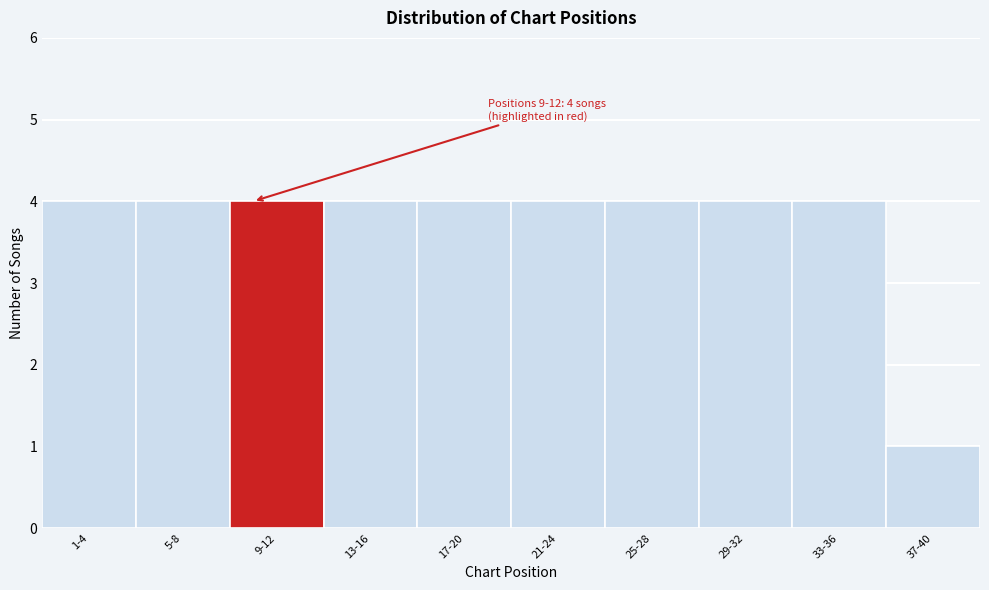

Reading left to right, what are all the values shown in this chart?

1-4=4	5-8=4	9-12=4	13-16=4	17-20=4	21-24=4	25-28=4	29-32=4	33-36=4	37-40=1